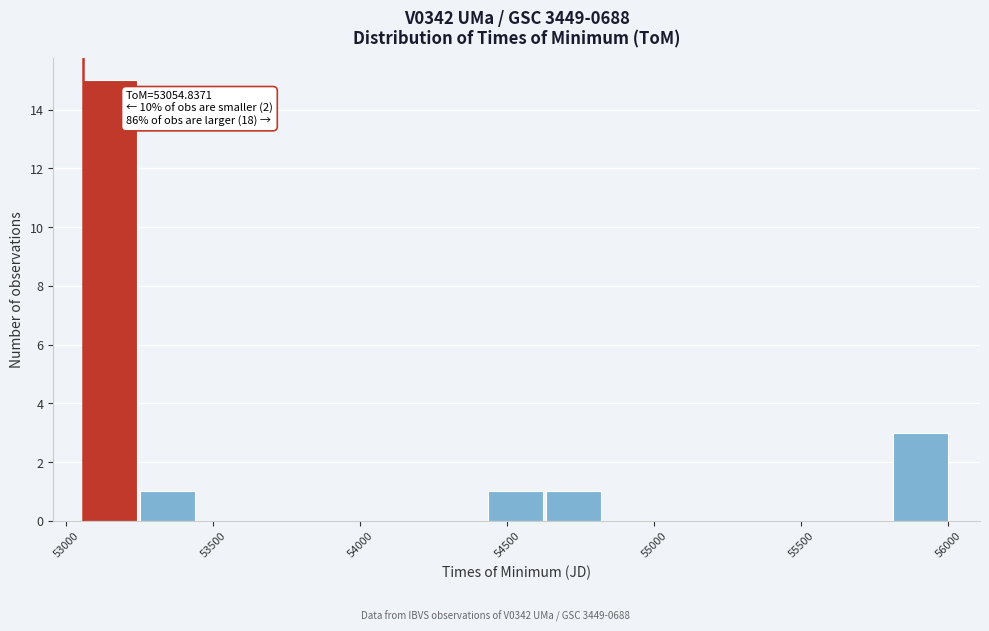

Read against the x-axis, roughly where is the centre of the tallest bar?

53150